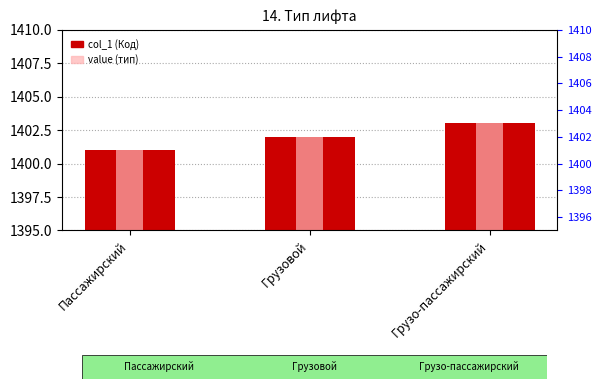

At which category does the chart reach its minimum across all series?

Пассажирский